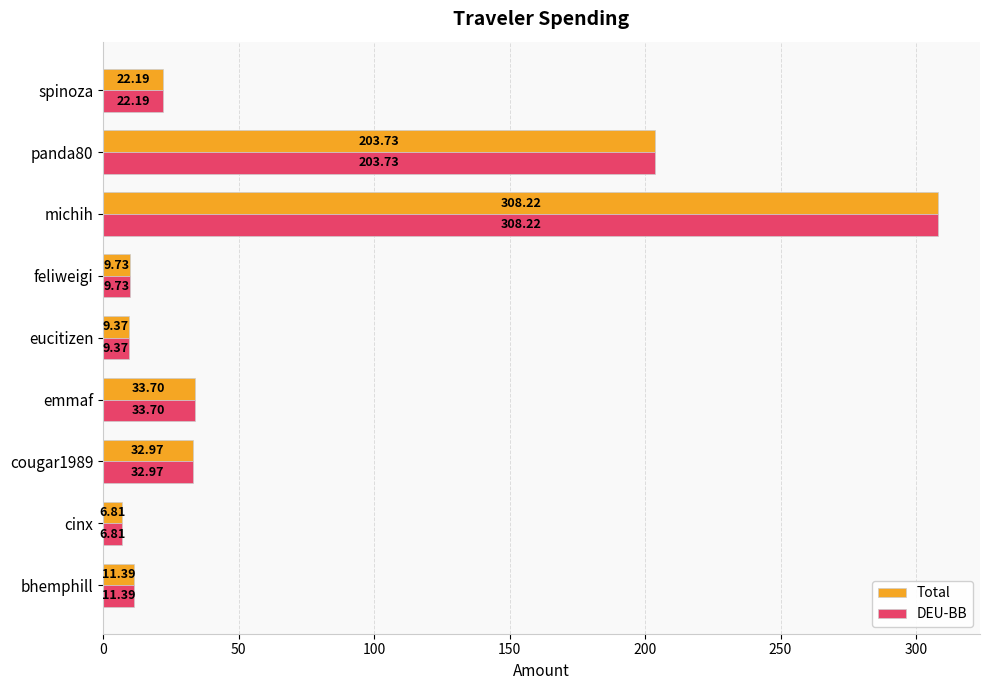

Which category has the lowest value across all series?

cinx